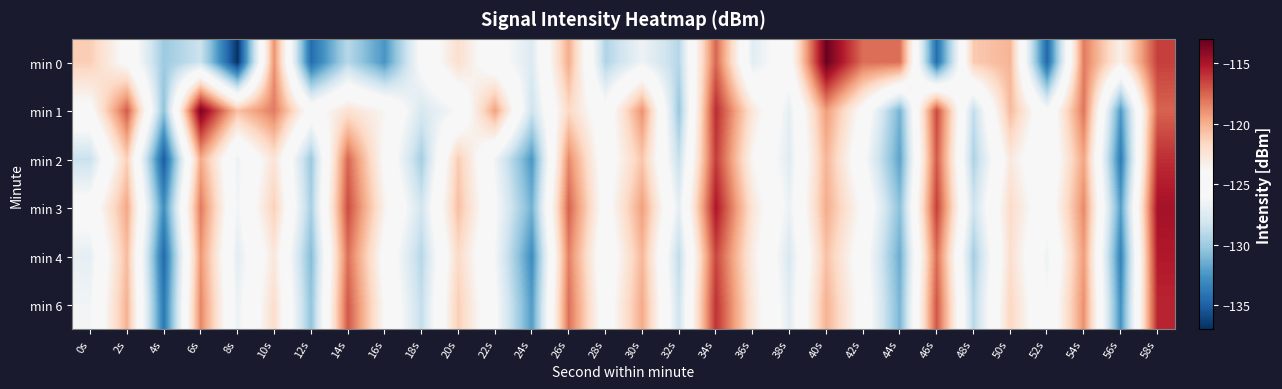

Reading right to left, extract all data points from this chart.

min 0: 58s=-116.4	56s=-123.4	54s=-118.2	52s=-134.7	50s=-120.2	48s=-121.1	46s=-134.4	44s=-117.9	42s=-117.8	40s=-113.1	38s=-124.8	36s=-127.3	34s=-117.6	32s=-129.2	30s=-126.6	28s=-129.4	26s=-119.9	24s=-127.6	22s=-125.3	20s=-122.1	18s=-125.6	16s=-132.5	14s=-129.1	12s=-134.5	10s=-119.0	8s=-136.8	6s=-128.4	4s=-130.0	2s=-124.5	0s=-121.2
min 1: 58s=-117.5	56s=-132.3	54s=-118.1	52s=-125.9	50s=-120.4	48s=-128.8	46s=-116.7	44s=-131.2	42s=-124.5	40s=-119.3	38s=-127.1	36s=-122.6	34s=-115.8	32s=-130.2	30s=-118.9	28s=-125.4	26s=-121.7	24s=-128.3	22s=-119.5	20s=-126.1	18s=-127.8	16s=-123.7	14s=-122.3	12s=-124.8	10s=-118.2	8s=-120.6	6s=-113.5	4s=-130.5	2s=-117.2	0s=-124.5
min 2: 58s=-115.9	56s=-133.7	54s=-119.6	52s=-126.1	50s=-122.8	48s=-129.5	46s=-117.2	44s=-131.9	42s=-125.7	40s=-120.2	38s=-127.4	36s=-123.8	34s=-116.3	32s=-128.6	30s=-120.9	28s=-125.2	26s=-118.7	24s=-132.4	22s=-126.5	20s=-121.1	18s=-129.8	16s=-124.3	14s=-117.6	12s=-130.1	10s=-122.4	8s=-126.7	6s=-119.8	4s=-135.2	2s=-121.3	0s=-128.5
min 3: 58s=-114.8	56s=-132.1	54s=-118.7	52s=-125.4	50s=-121.9	48s=-128.3	46s=-116.4	44s=-130.6	42s=-124.2	40s=-119.9	38s=-126.8	36s=-122.5	34s=-115.1	32s=-127.2	30s=-119.4	28s=-124.8	26s=-117.5	24s=-131.3	22s=-125.9	20s=-120.6	18s=-128.1	16s=-123.4	14s=-116.8	12s=-129.7	10s=-121.3	8s=-126.5	6s=-118.2	4s=-132.8	2s=-119.7	0s=-125.3
min 4: 58s=-115.2	56s=-133.4	54s=-119.3	52s=-126.7	50s=-122.1	48s=-129.8	46s=-117.8	44s=-131.5	42s=-125.1	40s=-120.7	38s=-127.8	36s=-123.1	34s=-116.6	32s=-128.9	30s=-120.3	28s=-125.7	26s=-118.4	24s=-132.9	22s=-126.3	20s=-121.8	18s=-129.2	16s=-124.6	14s=-117.9	12s=-130.8	10s=-122.7	8s=-127.3	6s=-119.1	4s=-134.6	2s=-120.5	0s=-127.1
min 6: 58s=-115.6	56s=-132.7	54s=-118.9	52s=-126.0	50s=-121.6	48s=-129.1	46s=-117.1	44s=-131.1	42s=-124.7	40s=-120.1	38s=-127.3	36s=-122.7	34s=-116.0	32s=-128.3	30s=-119.8	28s=-125.1	26s=-117.9	24s=-132.2	22s=-125.8	20s=-121.2	18s=-128.7	16s=-124.0	14s=-117.2	12s=-130.4	10s=-122.0	8s=-126.8	6s=-118.6	4s=-133.9	2s=-120.1	0s=-126.4